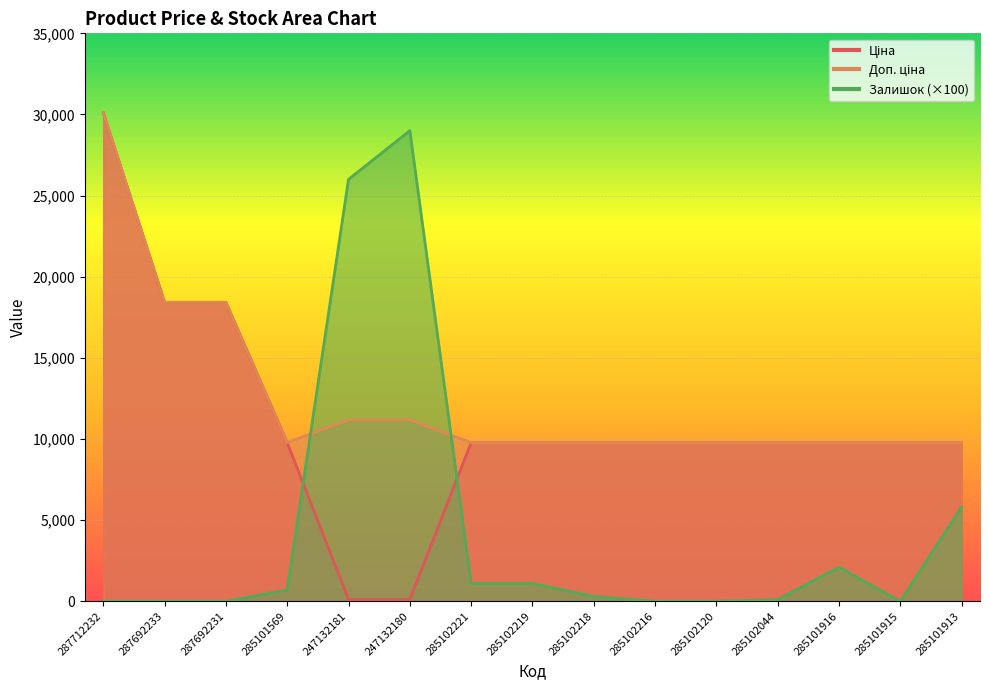

Reading left to right, extract all data points from this chart.

Ціна: 30102.8	18420.9	18420.9	9775.5	111.8	111.8	9775.5	9775.5	9775.5	9775.5	9775.5	9775.5	9775.5	9775.5	9775.5
Доп. ціна: 30102.8	18420.9	18420.9	9775.5	11182.0	11182.0	9775.5	9775.5	9775.5	9775.5	9775.5	9775.5	9775.5	9775.5	9775.5
Залишок: 0.0	0.0	0.0	700.0	26000.0	29000.0	1100.0	1100.0	300.0	0.0	0.0	100.0	2100.0	0.0	5800.0